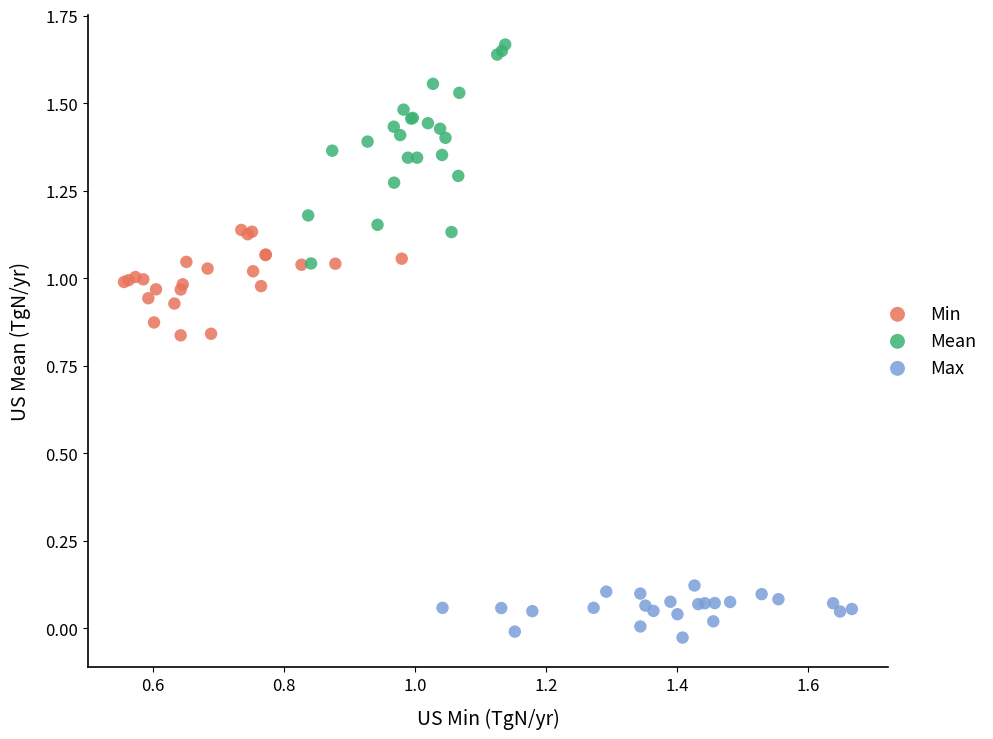

Which series contains the lowest Y value?

Max